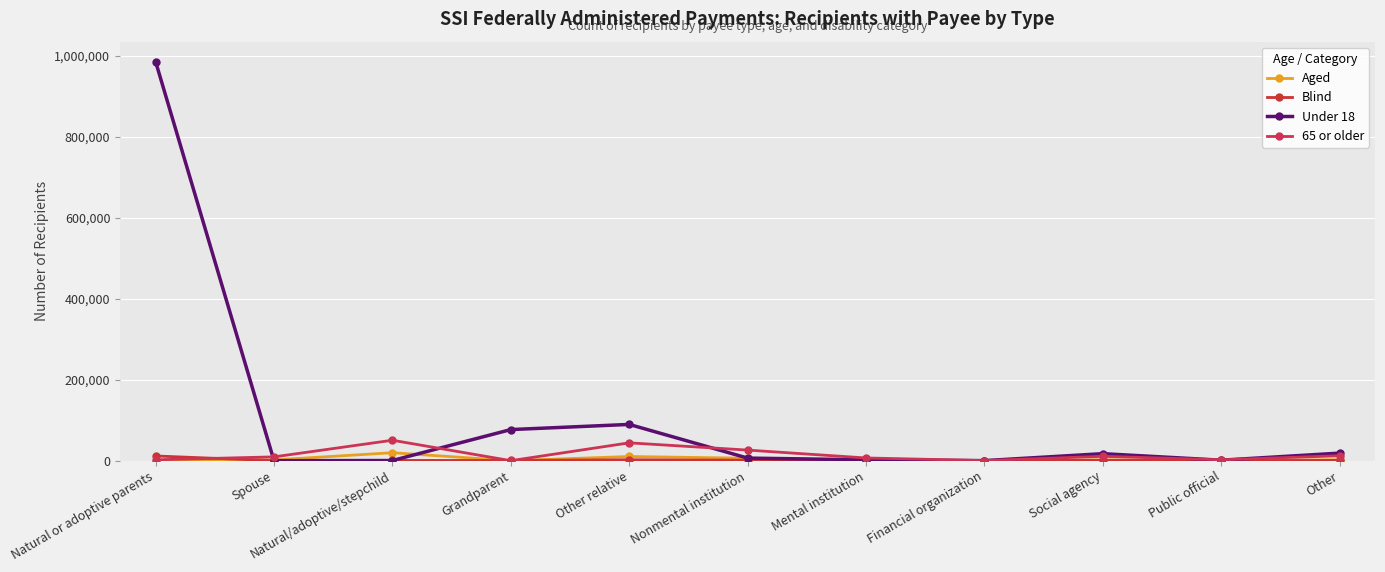

Count the number of data series in this chart.

4